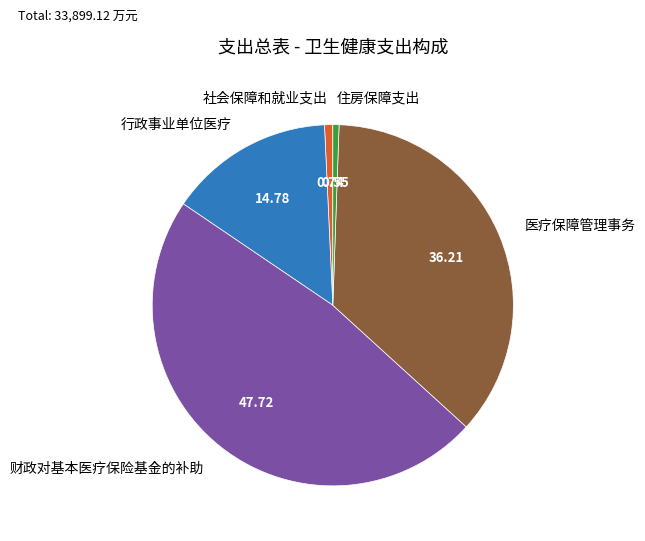

Is there a majority slice in this chart?

No